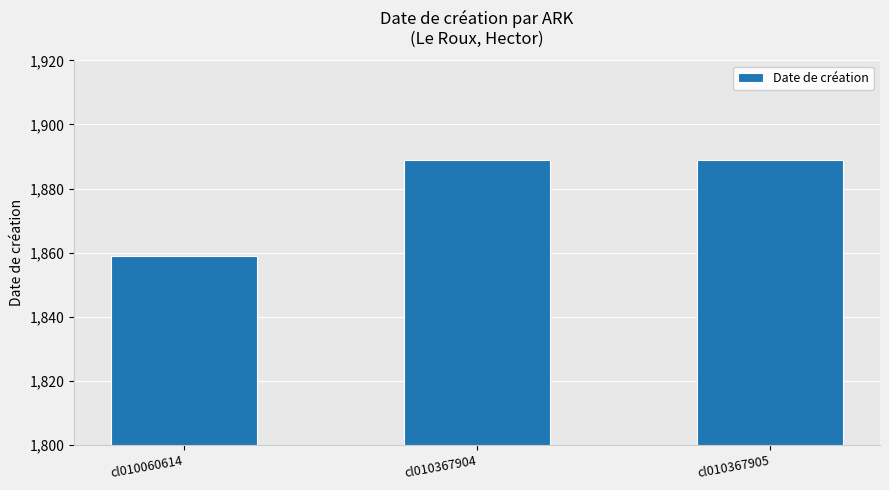

Approximately how many times larger is the value at cl010367905 compared to cl010367904?

1.0